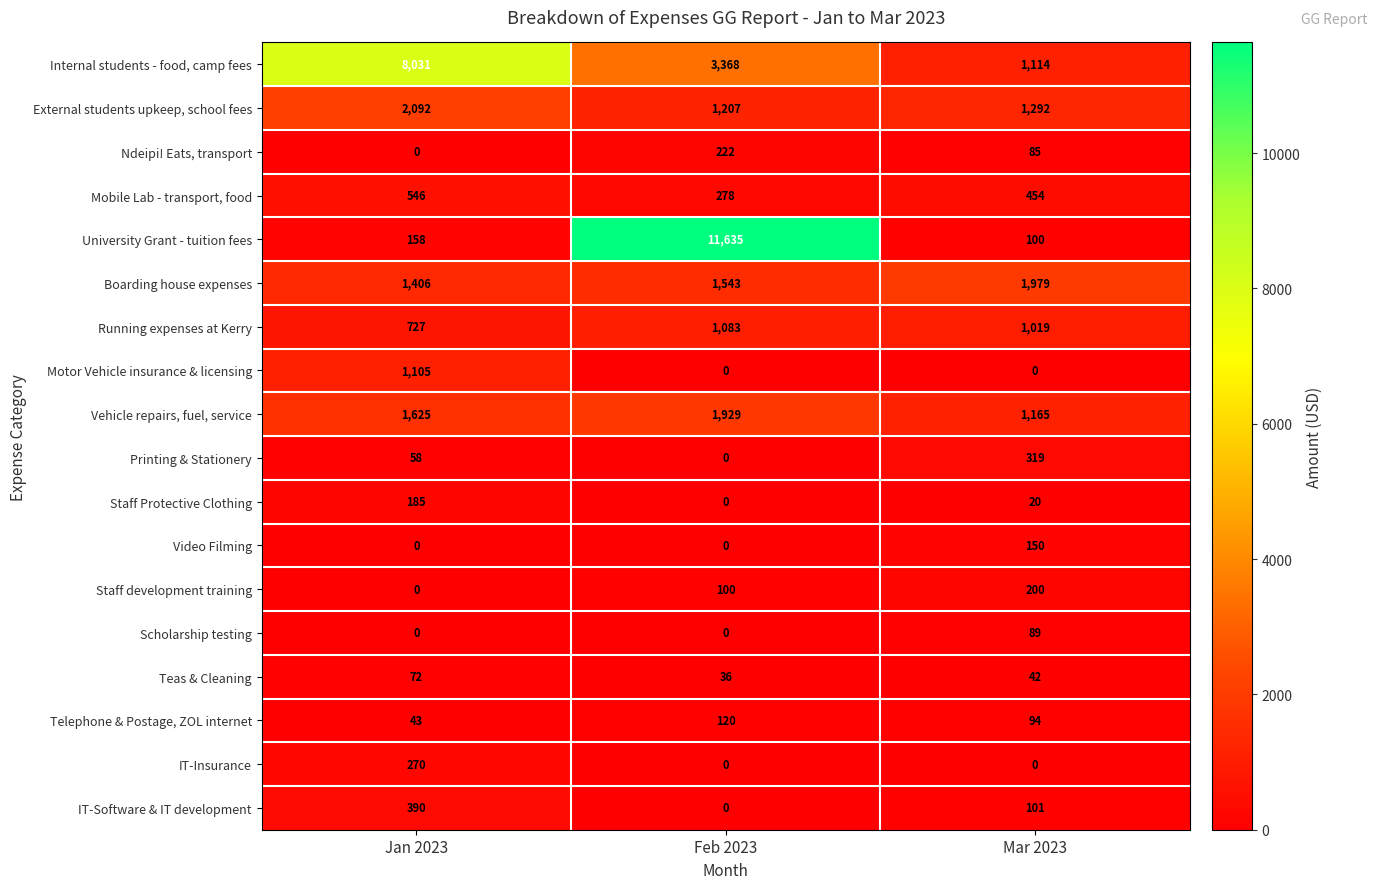

Which series has the largest range (max minus min)?

University Grant - tuition fees